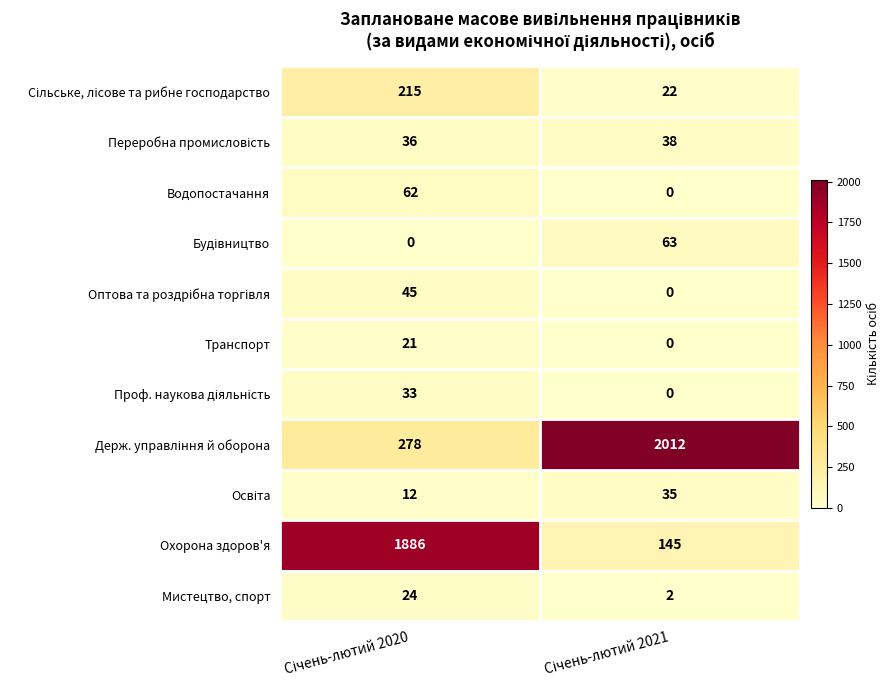

At how many categories does at least one series exceed 191?

2